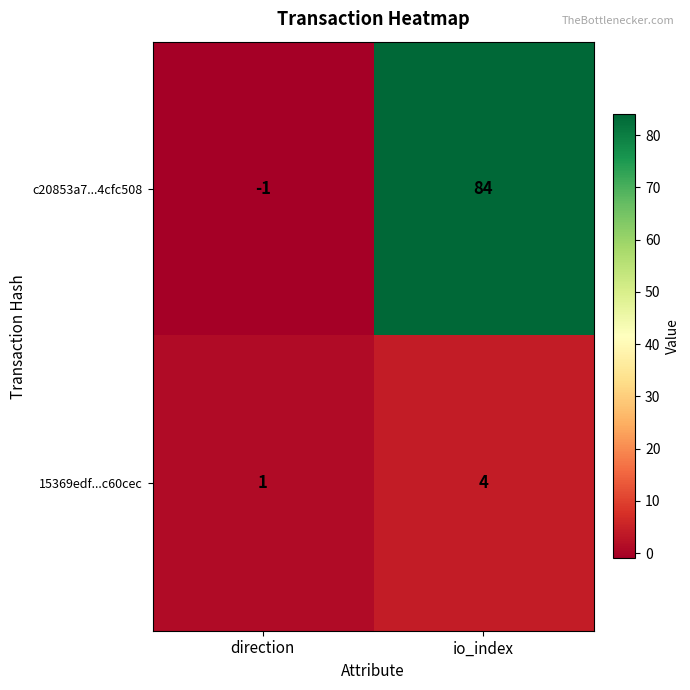

Which series has the largest total across all categories?

c20853a7...4cfc508